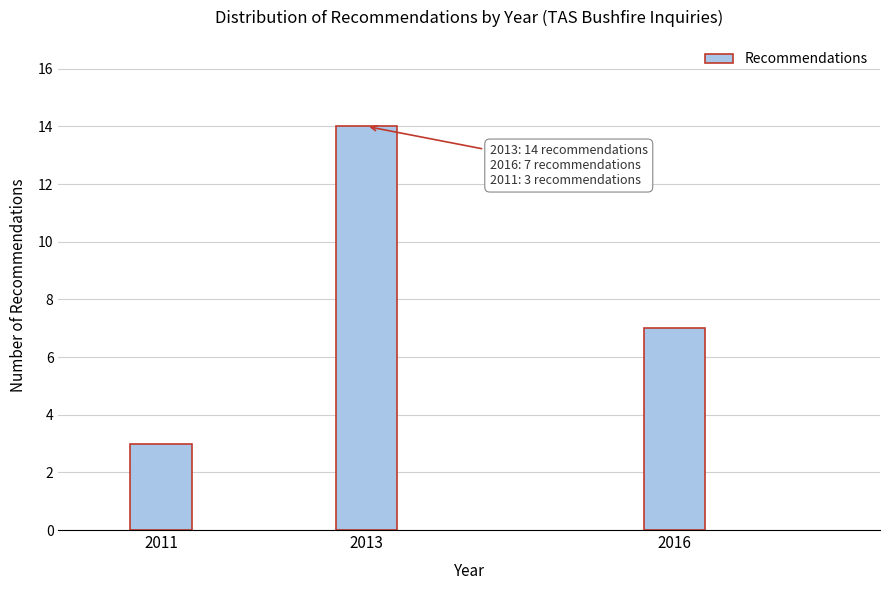

Reading left to right, transcribe all the data shown in this chart.

2011=3	2013=14	2016=7